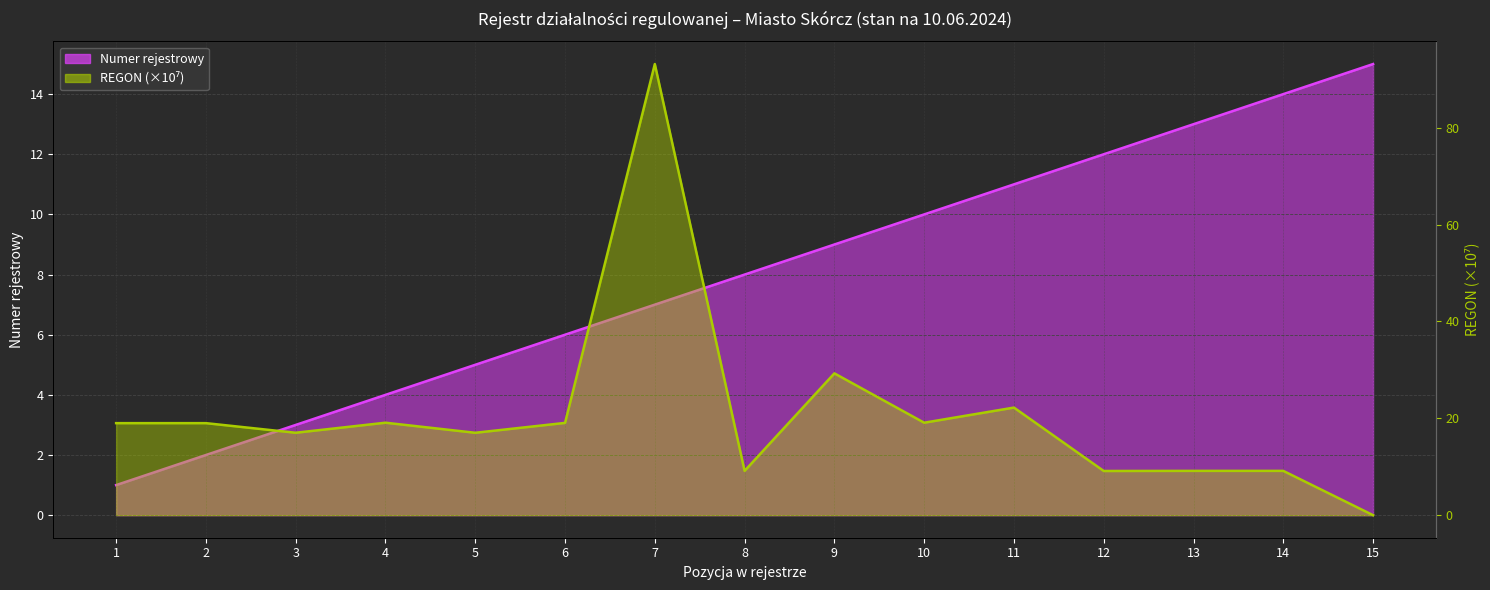

True or false: Numer rejestrowy (linia) has more than 0 points higher than both neighbors.

False